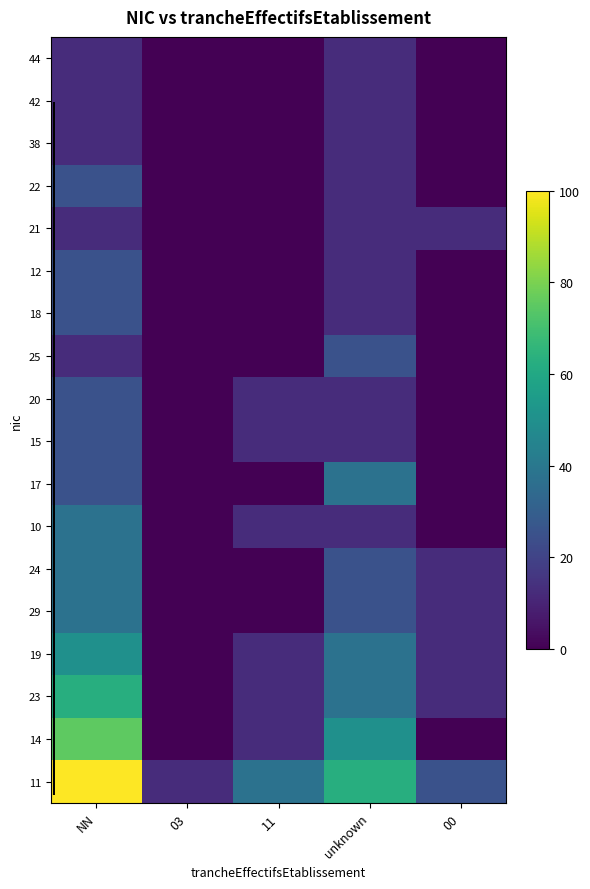

At which category is the sum across all series the highest?

NN